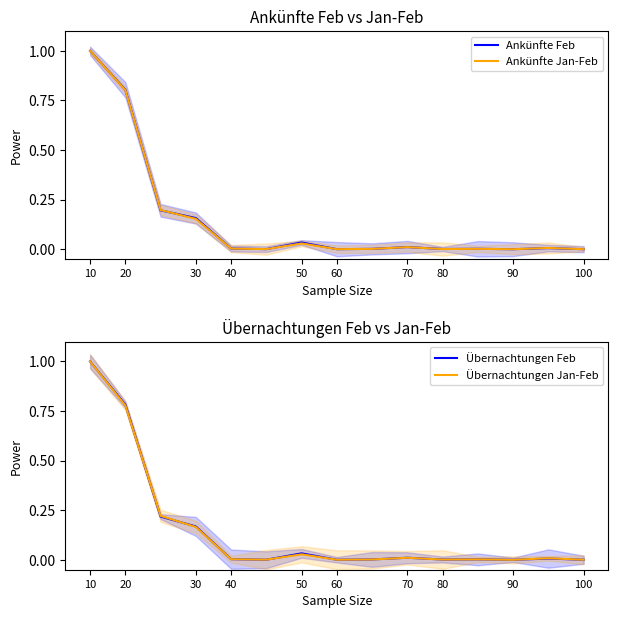

The value of Übernachtungen Feb at 10 is 1.5. True or false?

False